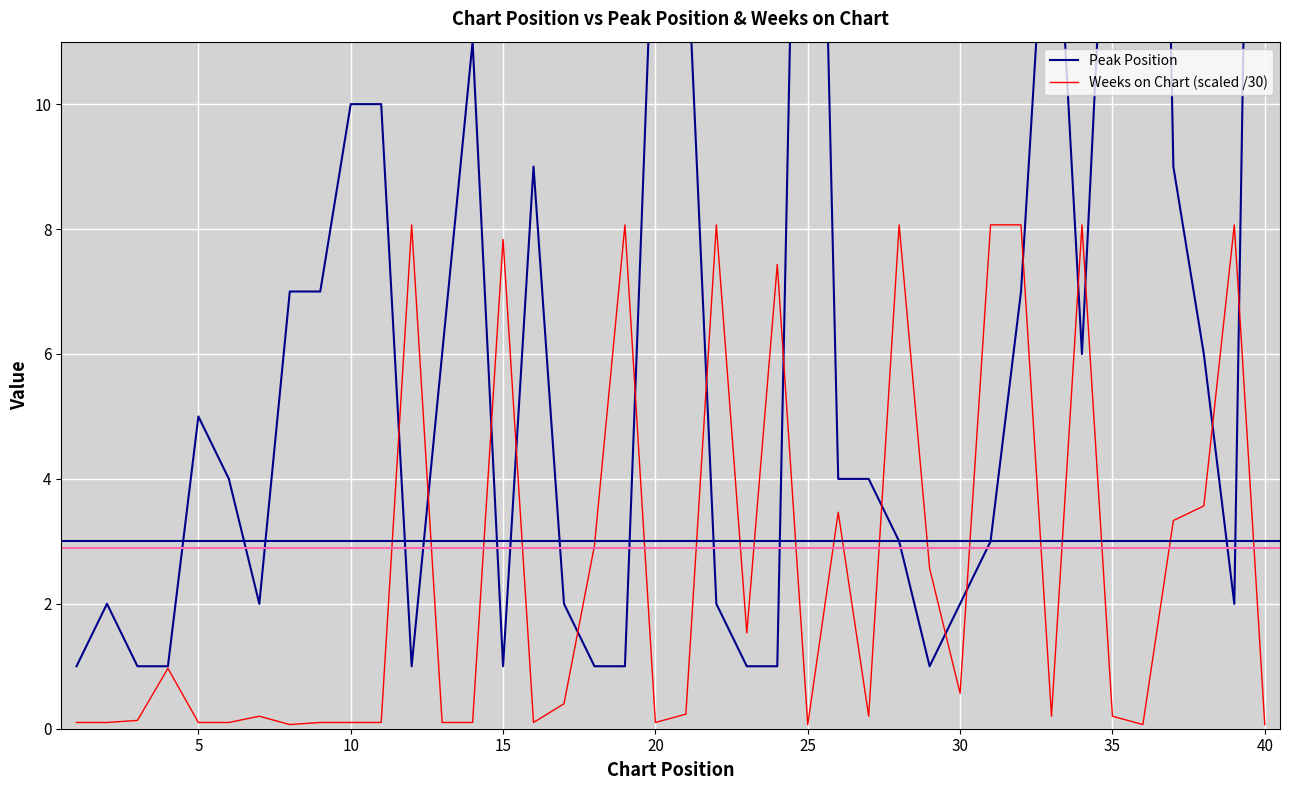

How many interior local peaks does the Weeks on Chart (scaled /30) series have?

11